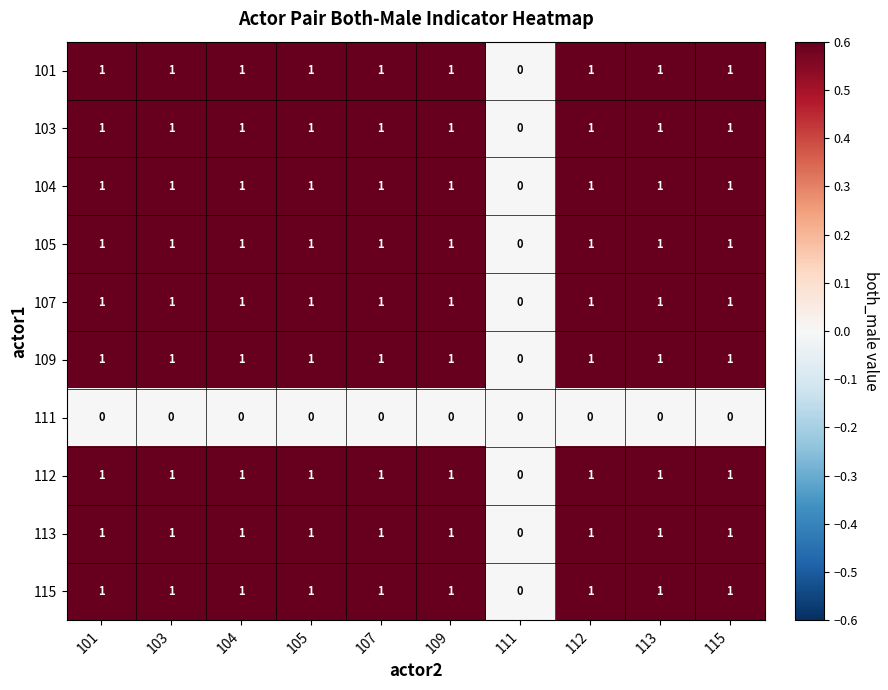

What is the sum of all 104 values?

9